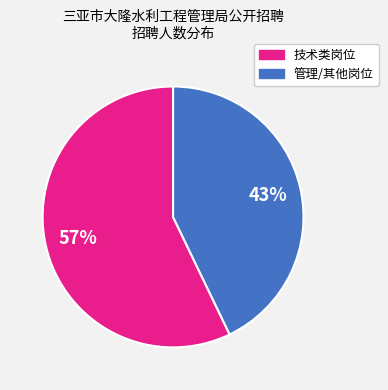

To the nearest percent, what is the average slice percentage?

50%